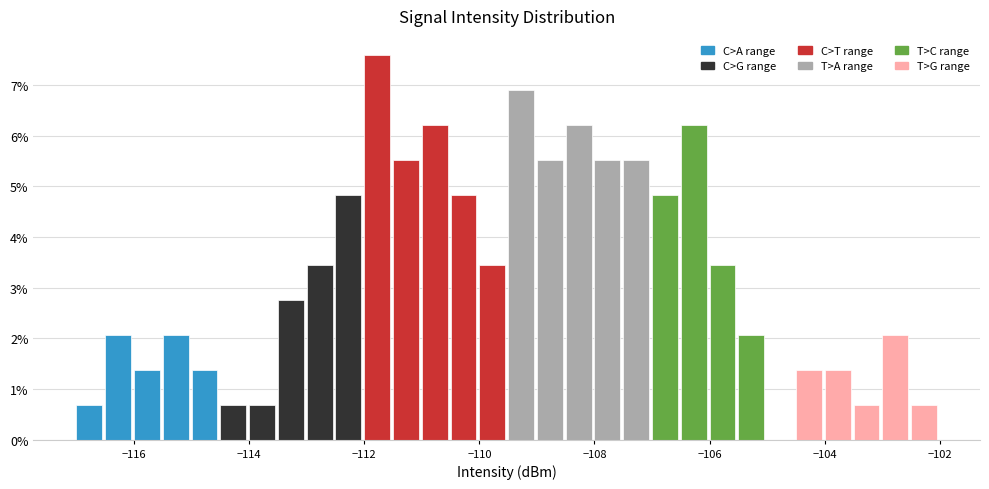

Around what value on the x-axis is the tallest bar? Give the approximate position of its centre, as read against the axis.

-111.8